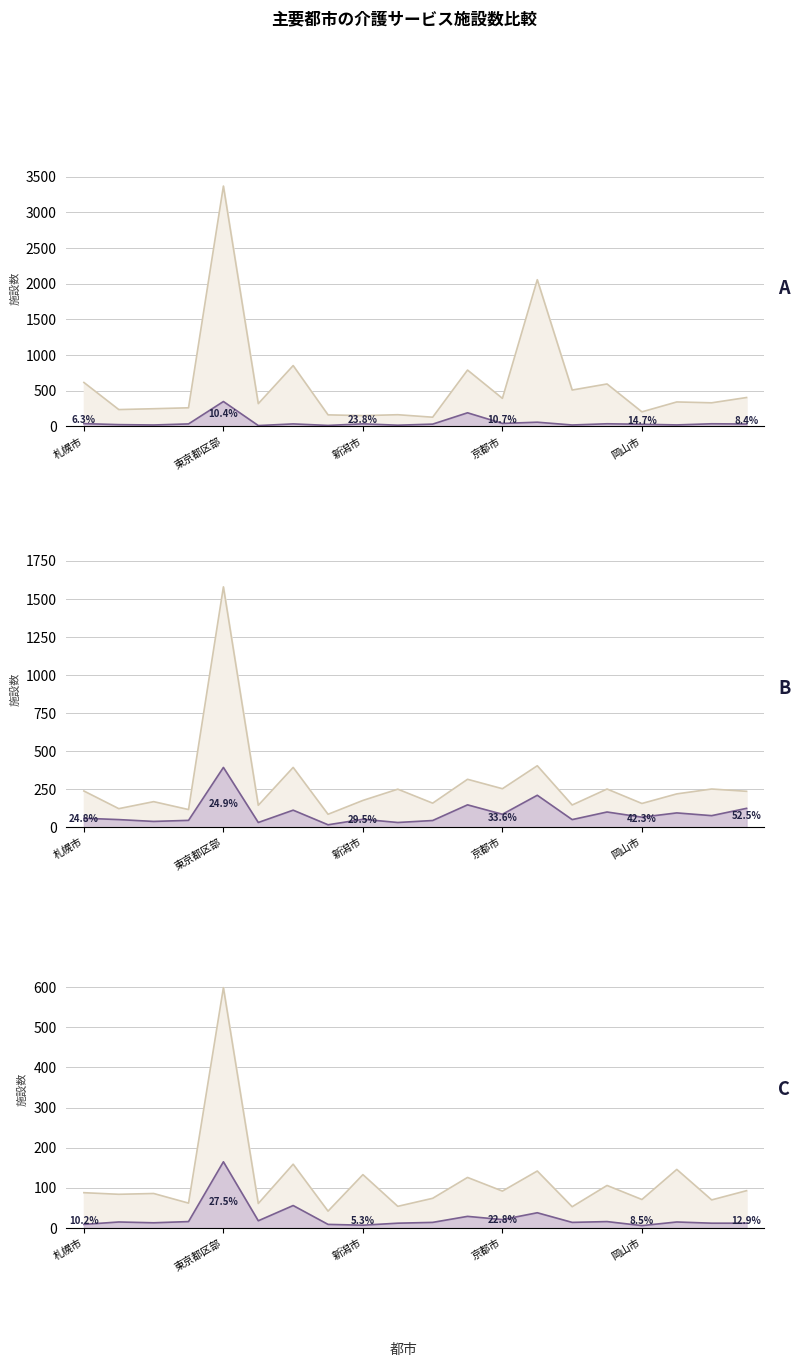

True or false: 老人福祉施設 has a value of 62 at 新潟市.

False